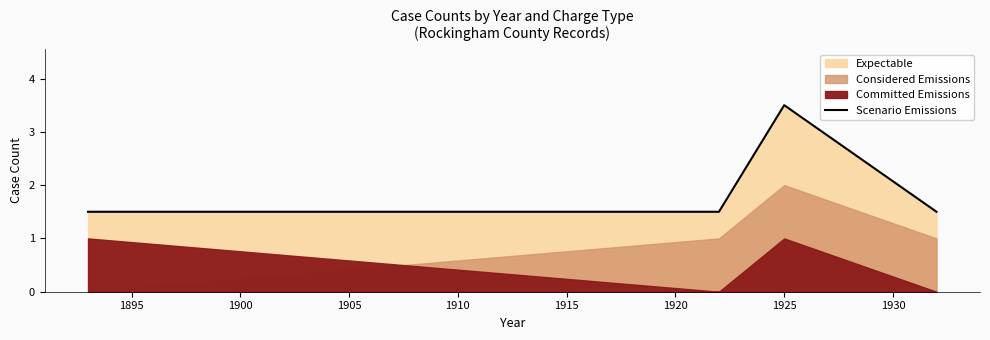

Count the Scenario Emissions values in the range 1 to 3.

3